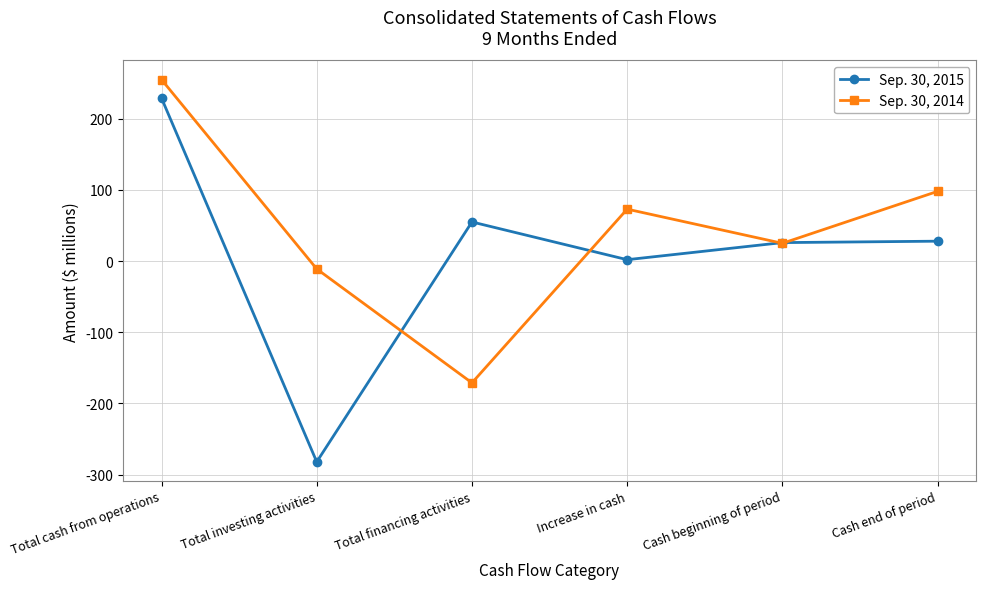

Does the chart display data point markers on the line(s)?

Yes